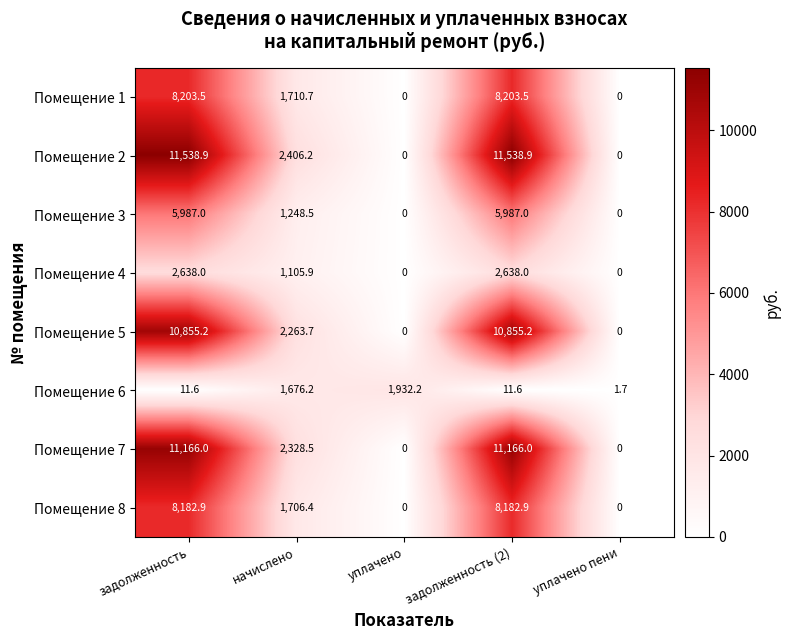

What is the spread (max minus min) of values at задолженность (2)?

11527.3